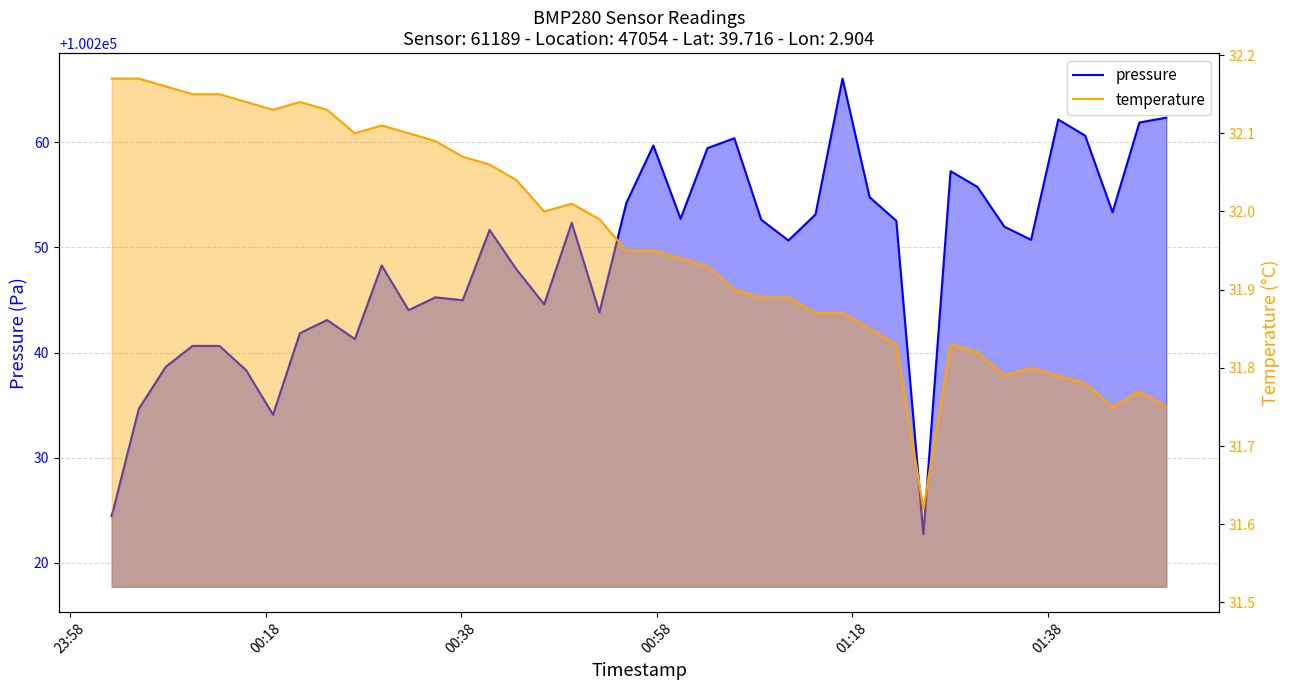

True or false: pressure and temperature intersect in this chart.

False